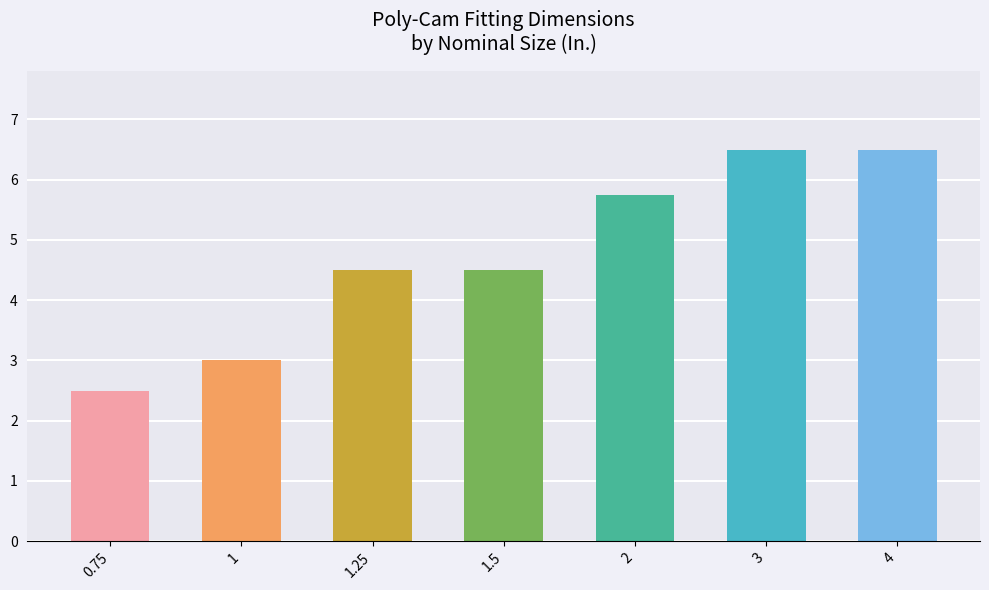

At which label does the data first exceed 4?

1.25